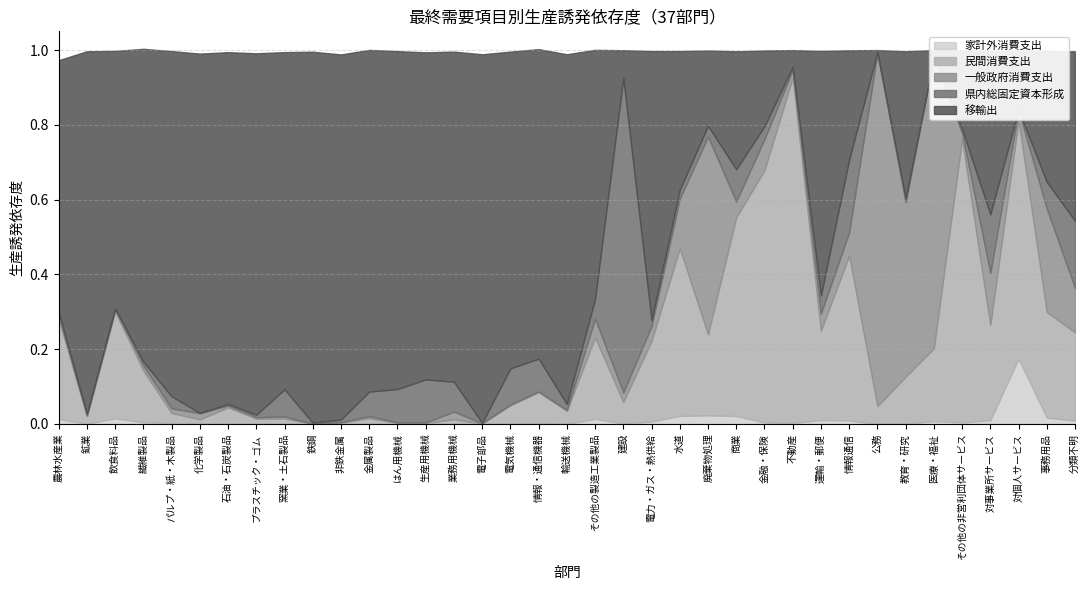

After their last crossing, which series has the higher values: 民間消費支出 or 一般政府消費支出?

民間消費支出